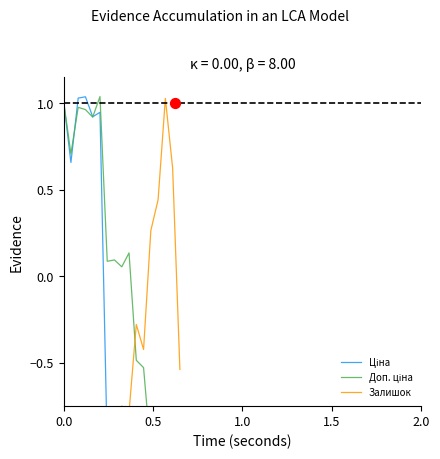

Is the value of Ціна at 0.0 greater than the value of Доп. ціна at 0.0?

Yes